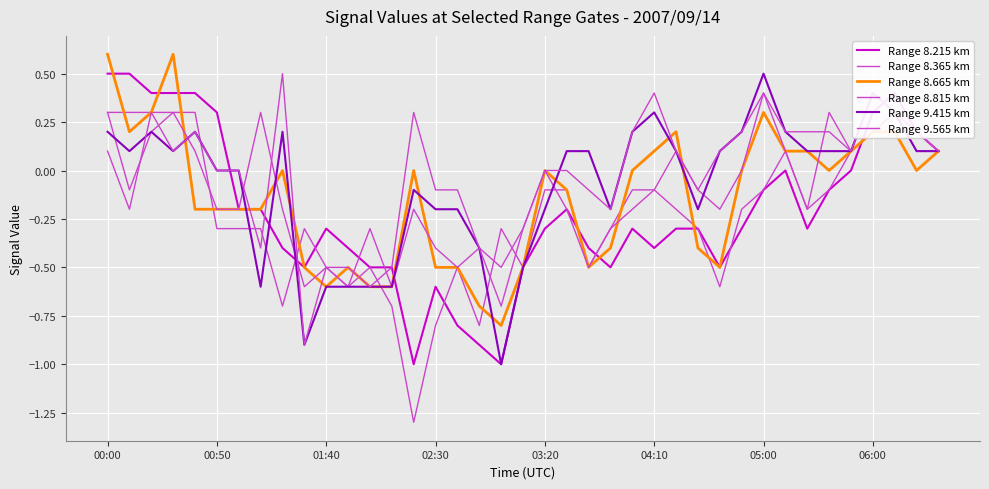

How many categories are shown in the chart?

39